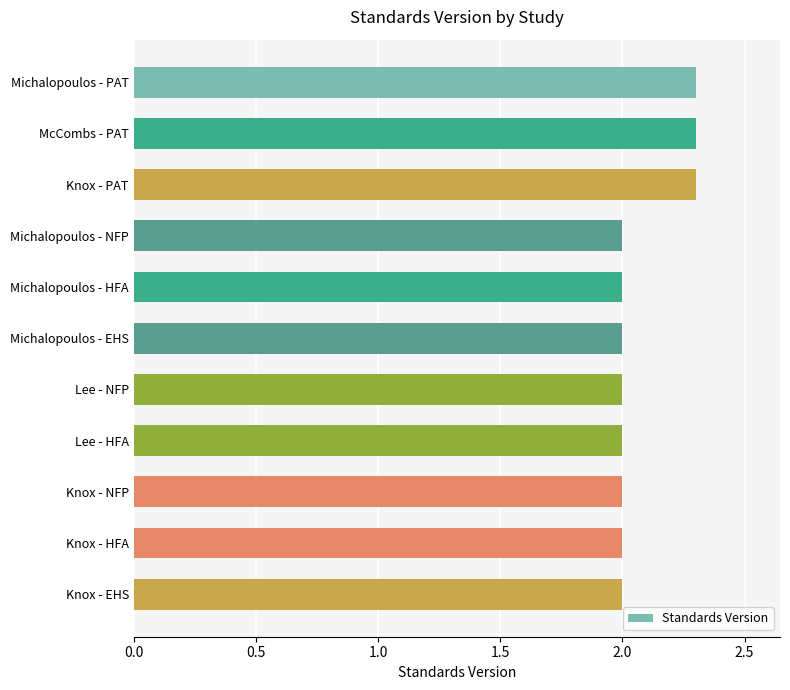

What value does the data have at Knox - HFA?

2.0